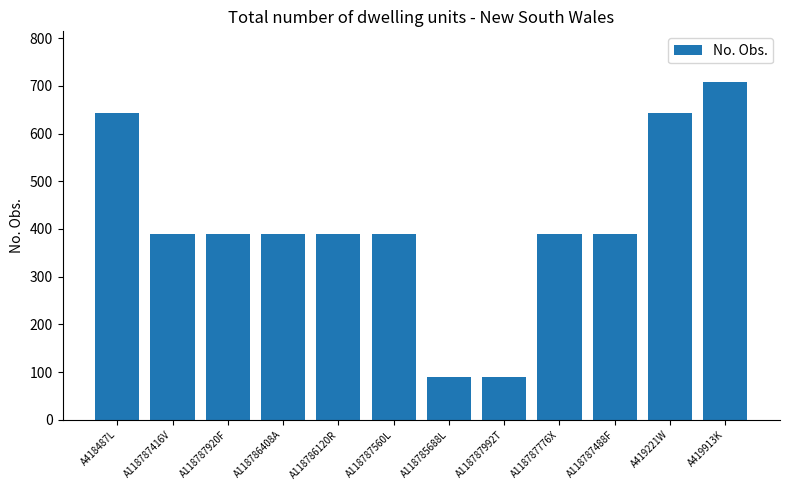

How many data points does each series have?

12